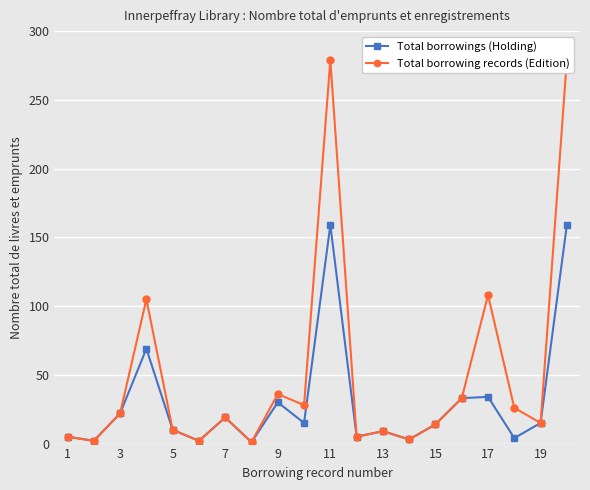

Count the number of categories in the chart.

20